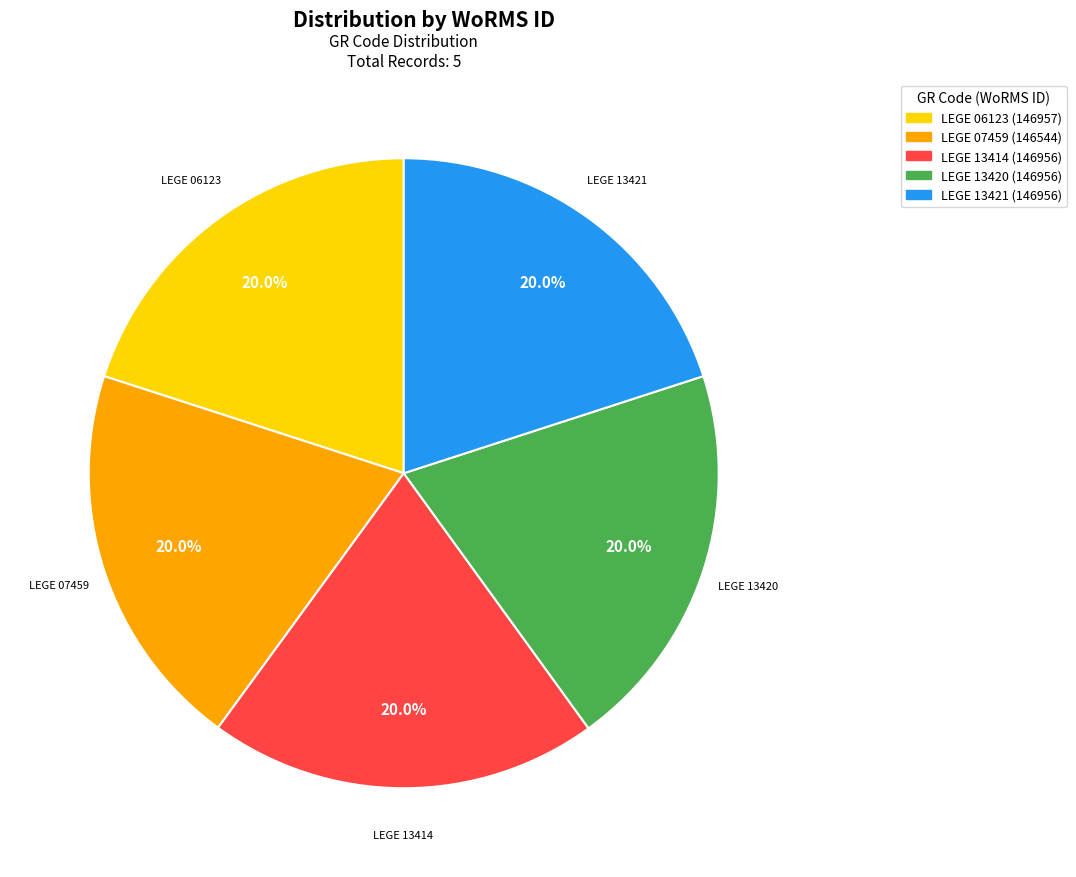

The LEGE 06123 slice represents 28% of the pie. True or false?

False